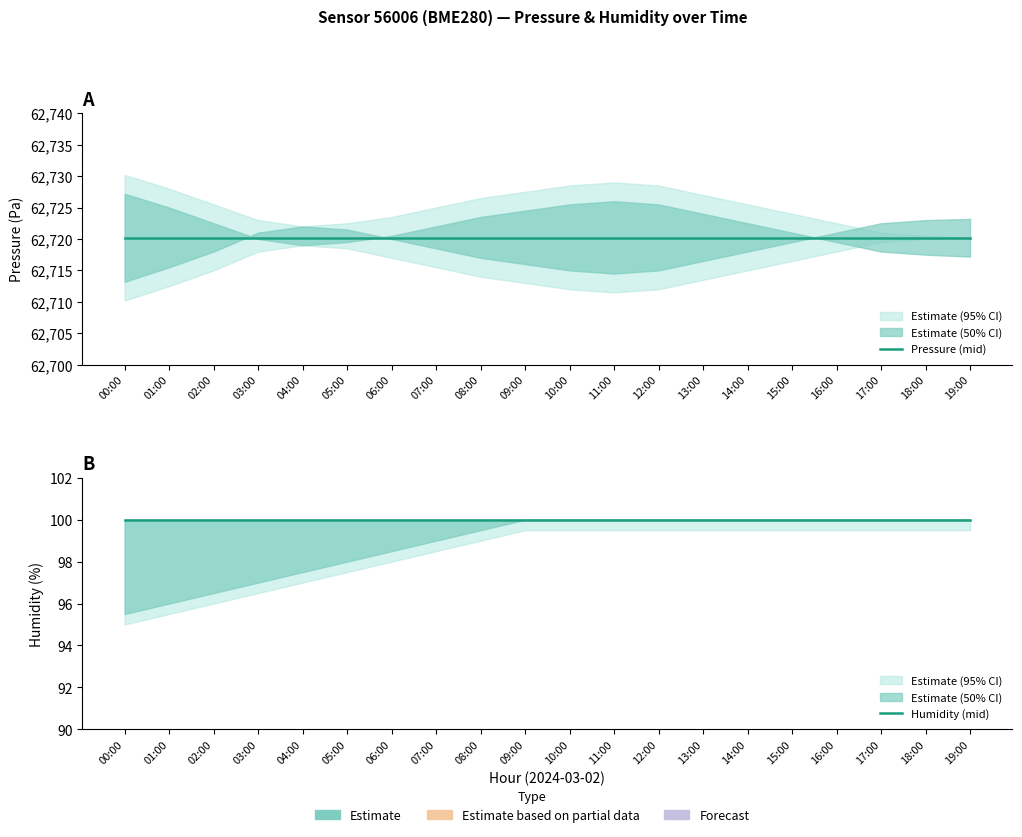

Where is Pressure (mid) nearest to the value 62720?

00:00